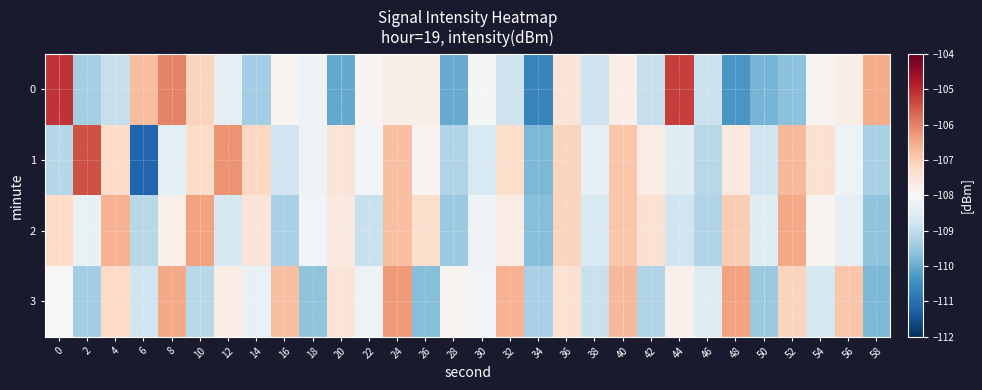

Which label corresponds to the smallest value in the chart?

6